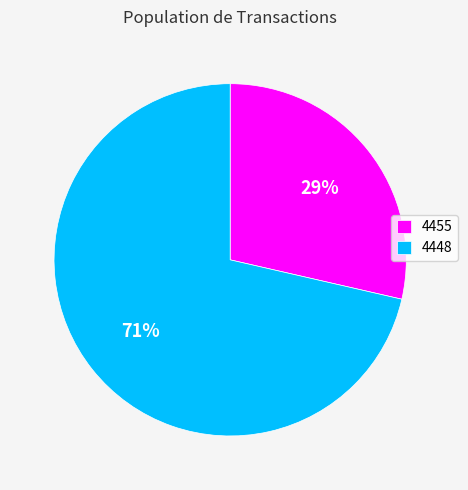

Which slice is the largest?

4448